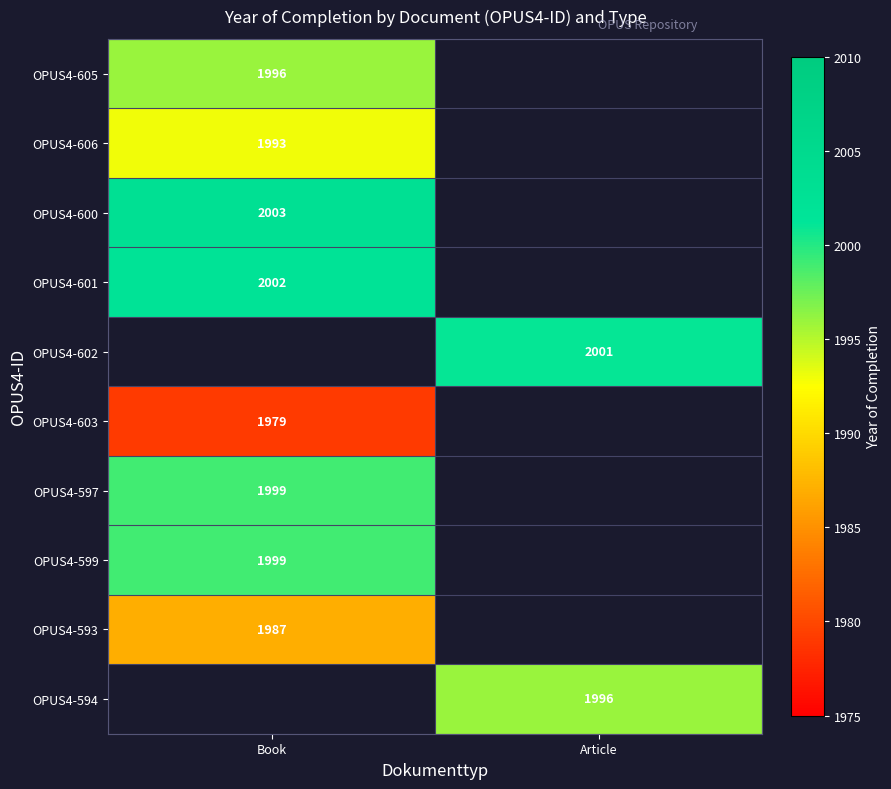

The OPUS4-599 series shows 1999 at Book. True or false?

True